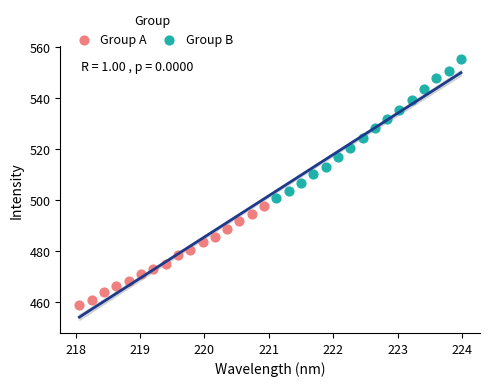

Which series reaches the maximum Y coordinate?

Group B